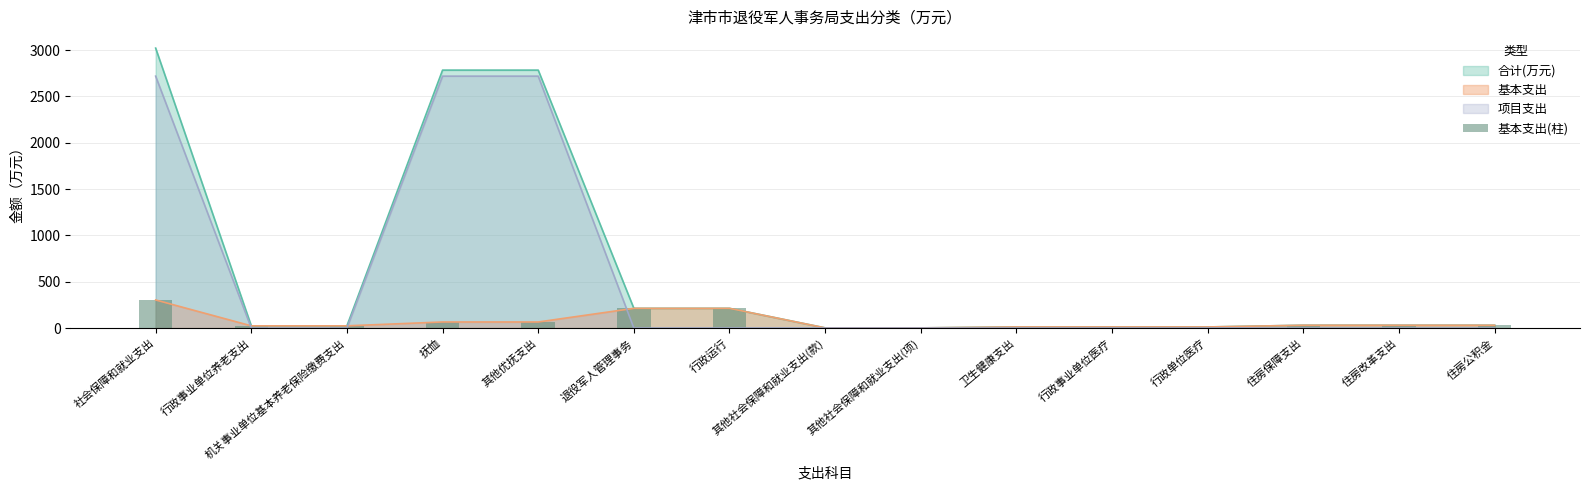

How many categories are shown in the chart?

15